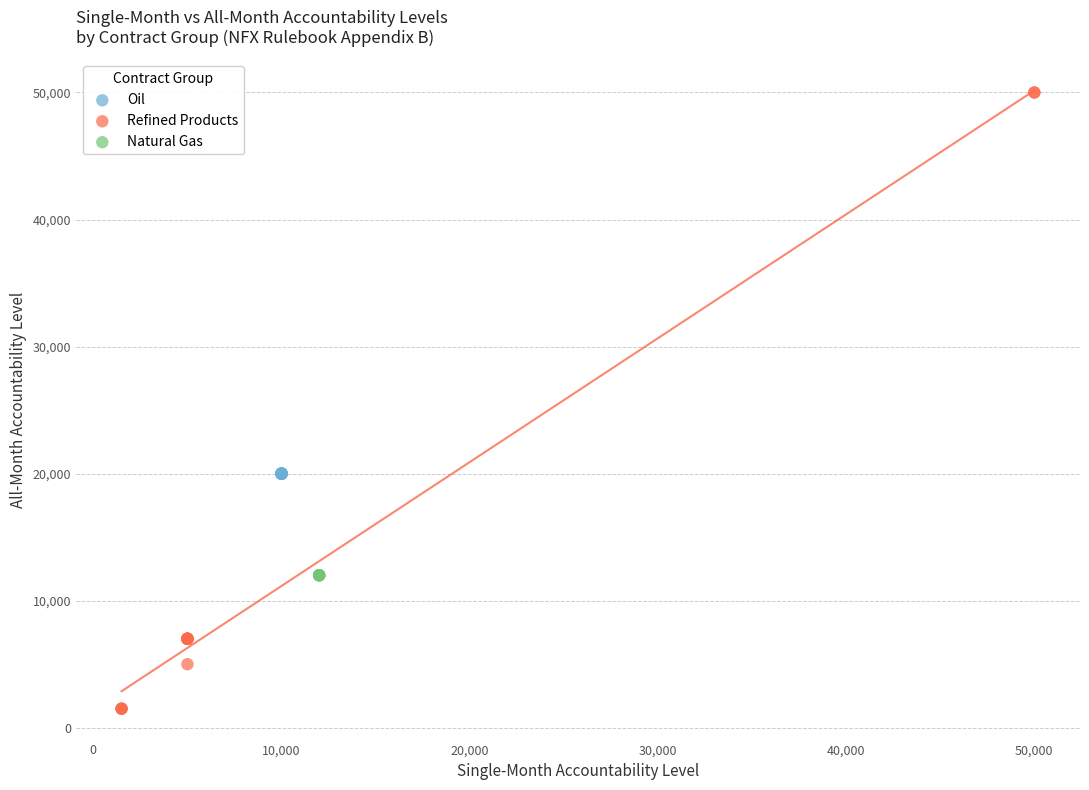

Which series contains the lowest Y value?

Refined Products